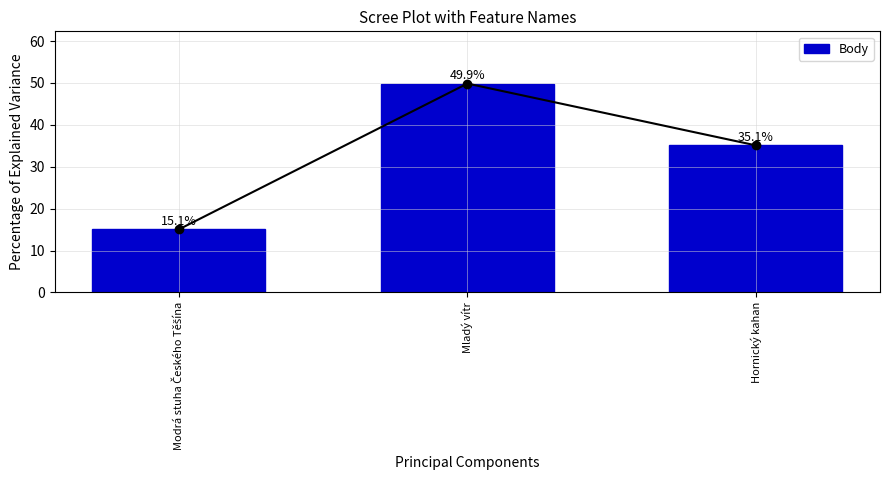

What is the difference between the maximum and minimum values?

34.8